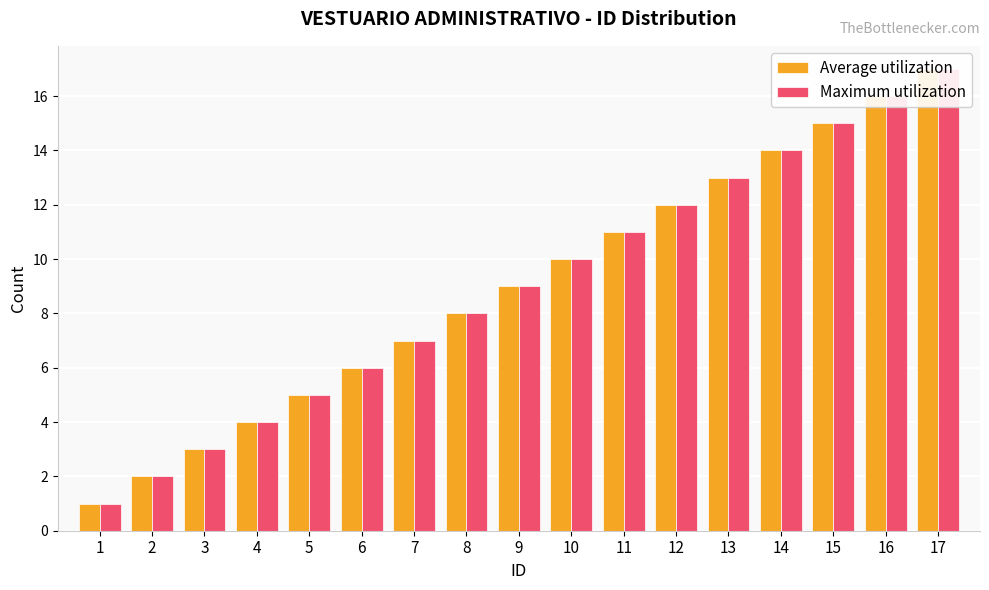

What are all the series names shown in the legend?

Average utilization, Maximum utilization